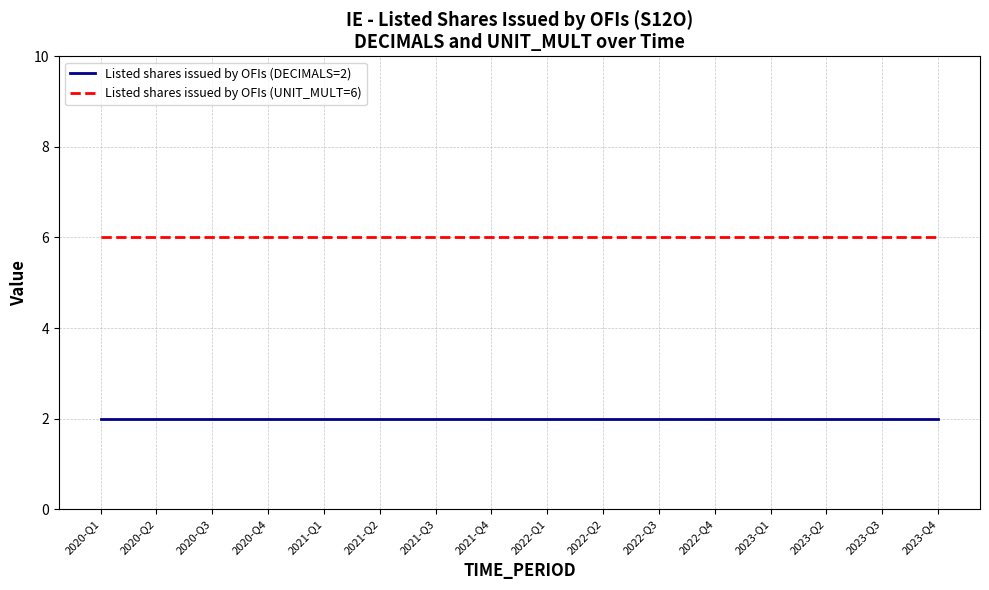

The value of Listed shares issued by OFIs (UNIT_MULT=6) at 2020-Q1 is 4. True or false?

False